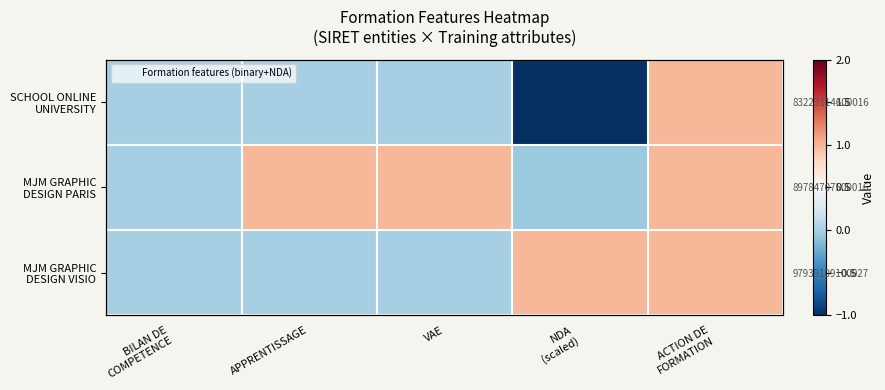

List the labels in order of MJM GRAPHIC DESIGN PARIS value, largest first.

APPRENTISSAGE, VAE, ACTION DE FORMATION, BILAN DE COMPETENCE, NDA (scaled)